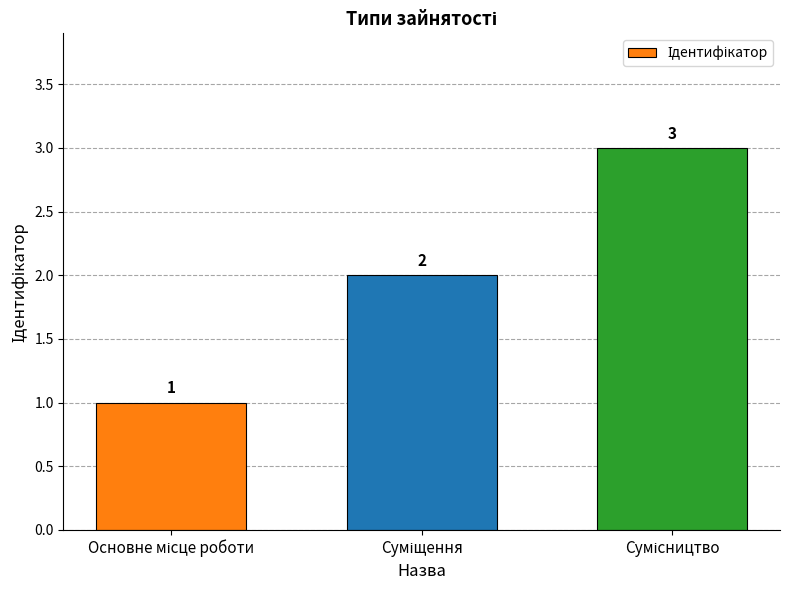

What is the smallest value displayed?

1